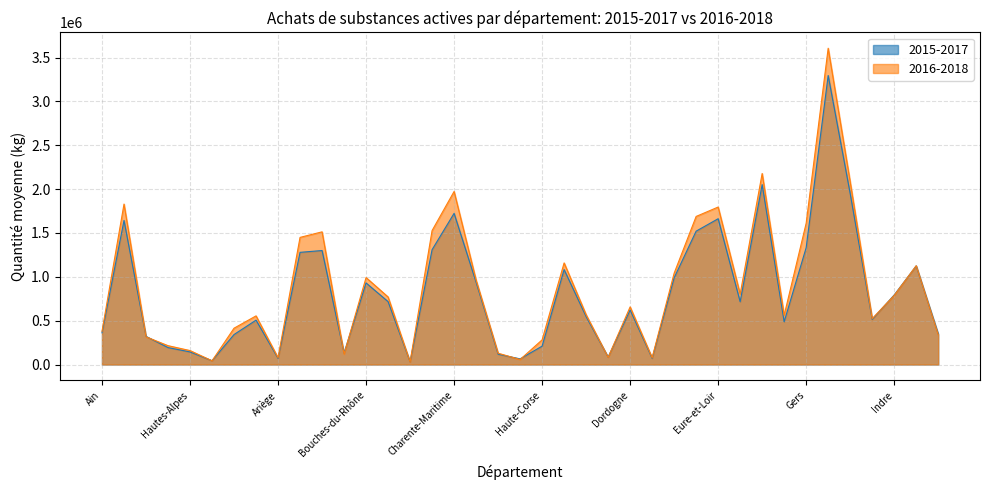

Reading left to right, extract all data points from this chart.

2015-2017: 361734.0	1642734.2	320899.5	193160.7	143665.3	43331.6	341794.8	506030.9	70138.9	1279057.2	1299733.6	130959.2	930131.9	717250.0	30987.7	1309177.6	1723619.2	938295.8	118049.5	64420.6	209414.5	1082375.1	546332.8	84468.8	621910.7	70975.7	988449.9	1520670.6	1662315.8	716020.3	2051161.6	487750.1	1332371.5	3295434.0	1949667.2	514925.1	793285.1	1124388.5	350022.2
2016-2018: 378369.0	1829590.3	315611.6	214960.6	159059.6	42356.3	414263.1	554690.1	77516.7	1449592.3	1512835.6	119230.6	991530.8	770244.8	28369.6	1527374.7	1973126.5	962788.8	129048.9	57013.8	281144.7	1158623.1	568521.3	81369.5	657259.2	77096.4	1041245.5	1688561.8	1795672.0	803411.8	2178161.3	562076.1	1610827.7	3606454.2	2082461.2	523109.6	787975.1	1126661.6	341050.0